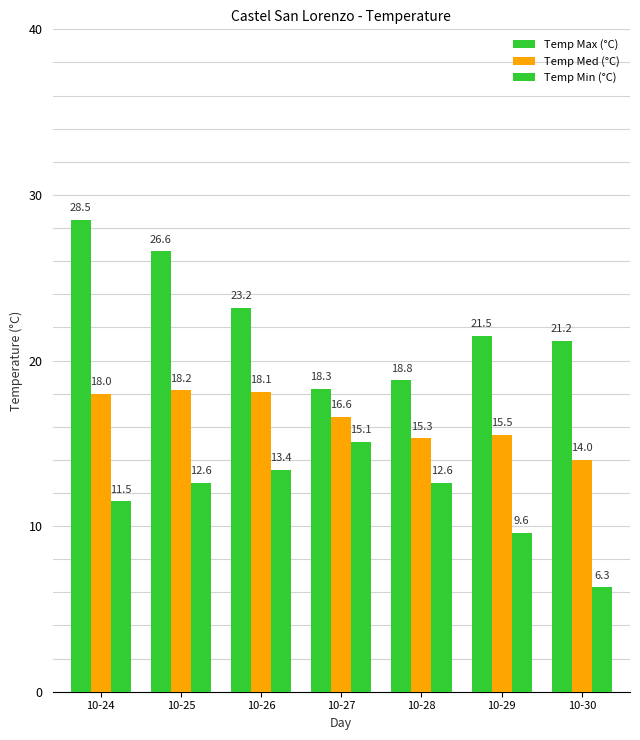

At how many categories does at least one series exceed 21?

5